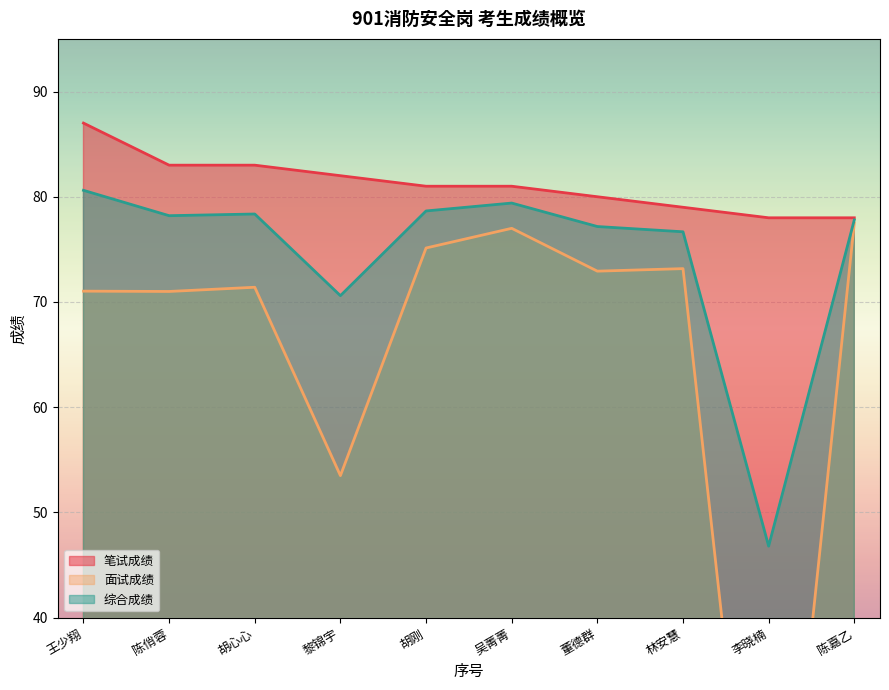

Rank the categories by 面试成绩 value from highest to lowest.

陈嘉乙, 吴菁菁, 胡刚, 林安慧, 董德群, 胡心心, 王少翔, 陈俏蓉, 黎锦宇, 李晓楠